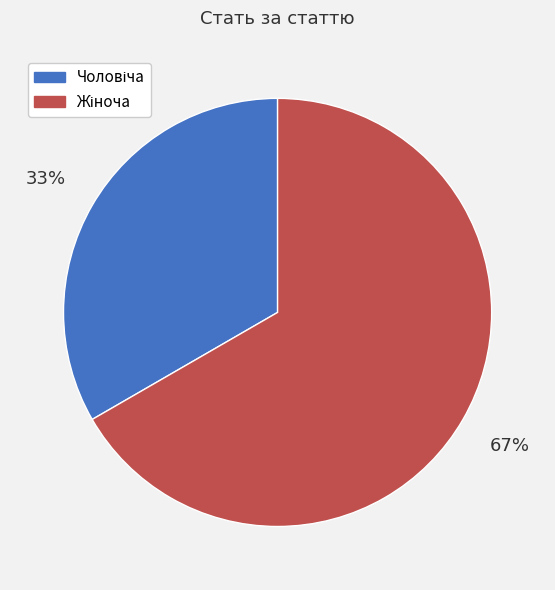

Is there a majority slice in this chart?

Yes